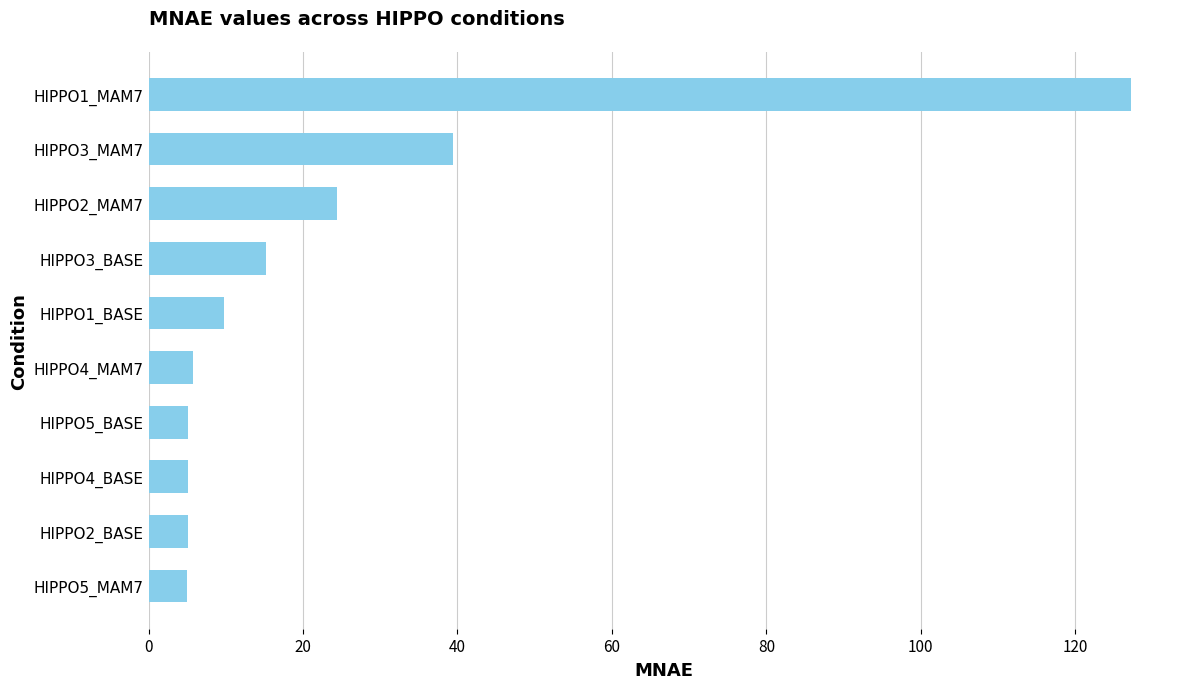

Which category has the highest value across all series?

HIPPO1_MAM7